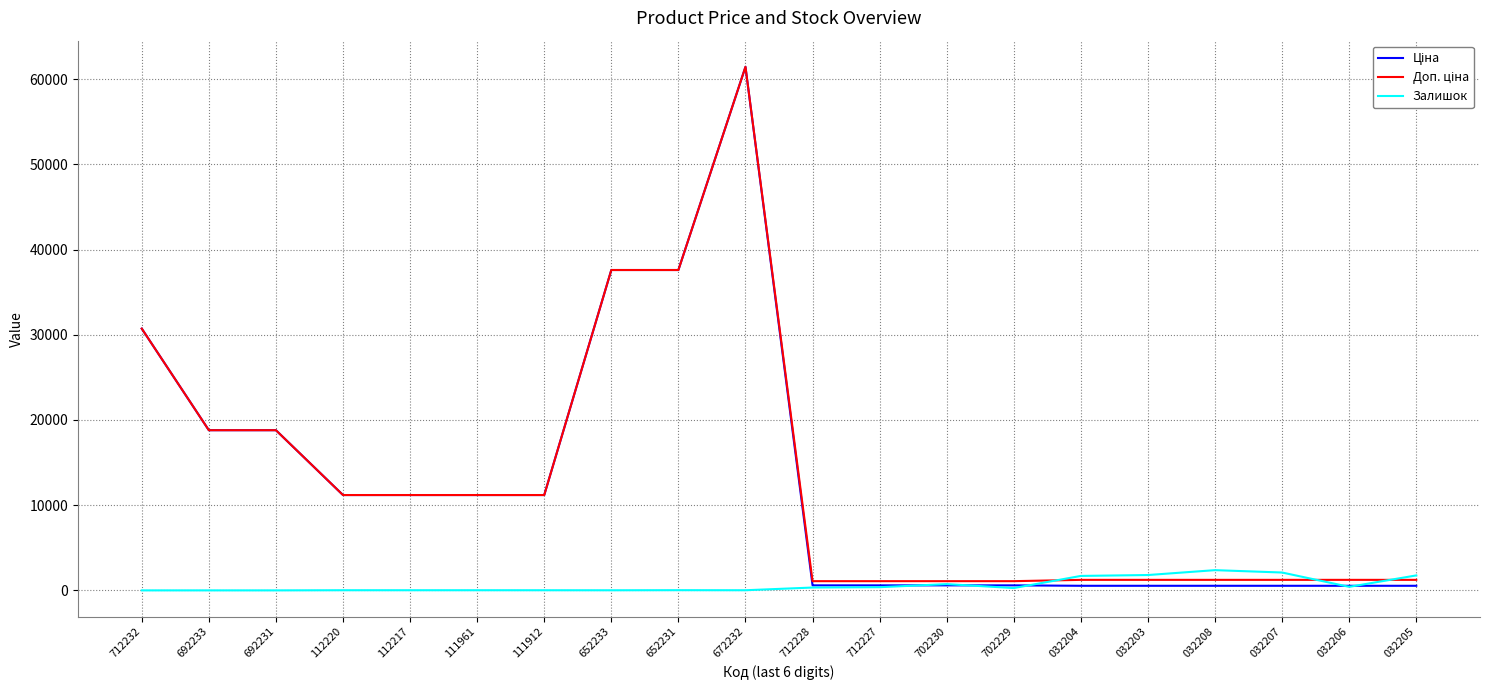

The value of Залишок at 032208 is 2375.0. True or false?

True